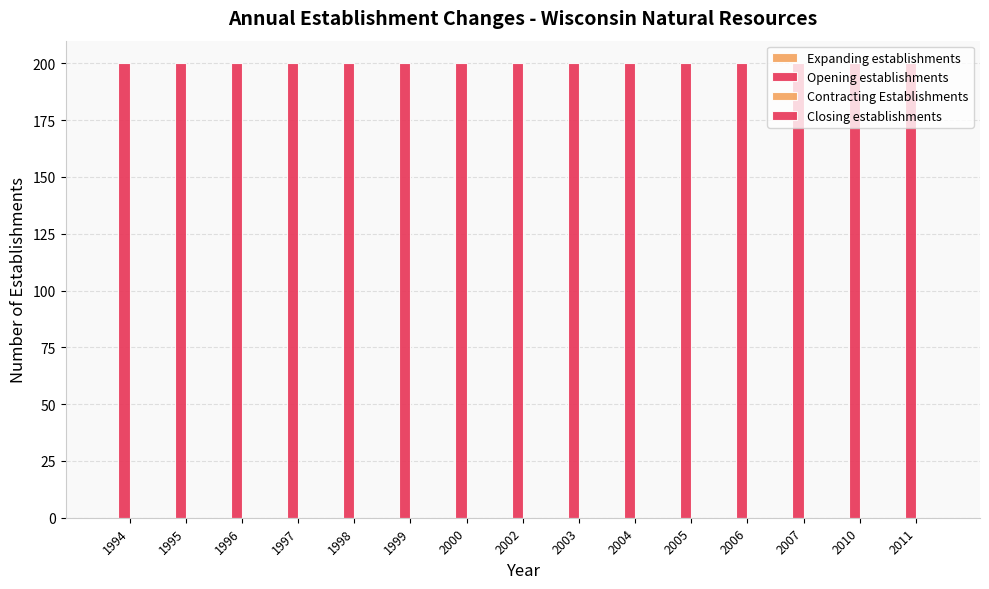

Rank the categories by Expanding establishments value from lowest to highest.

1994, 1995, 1996, 1997, 1998, 1999, 2000, 2002, 2003, 2004, 2005, 2006, 2007, 2010, 2011